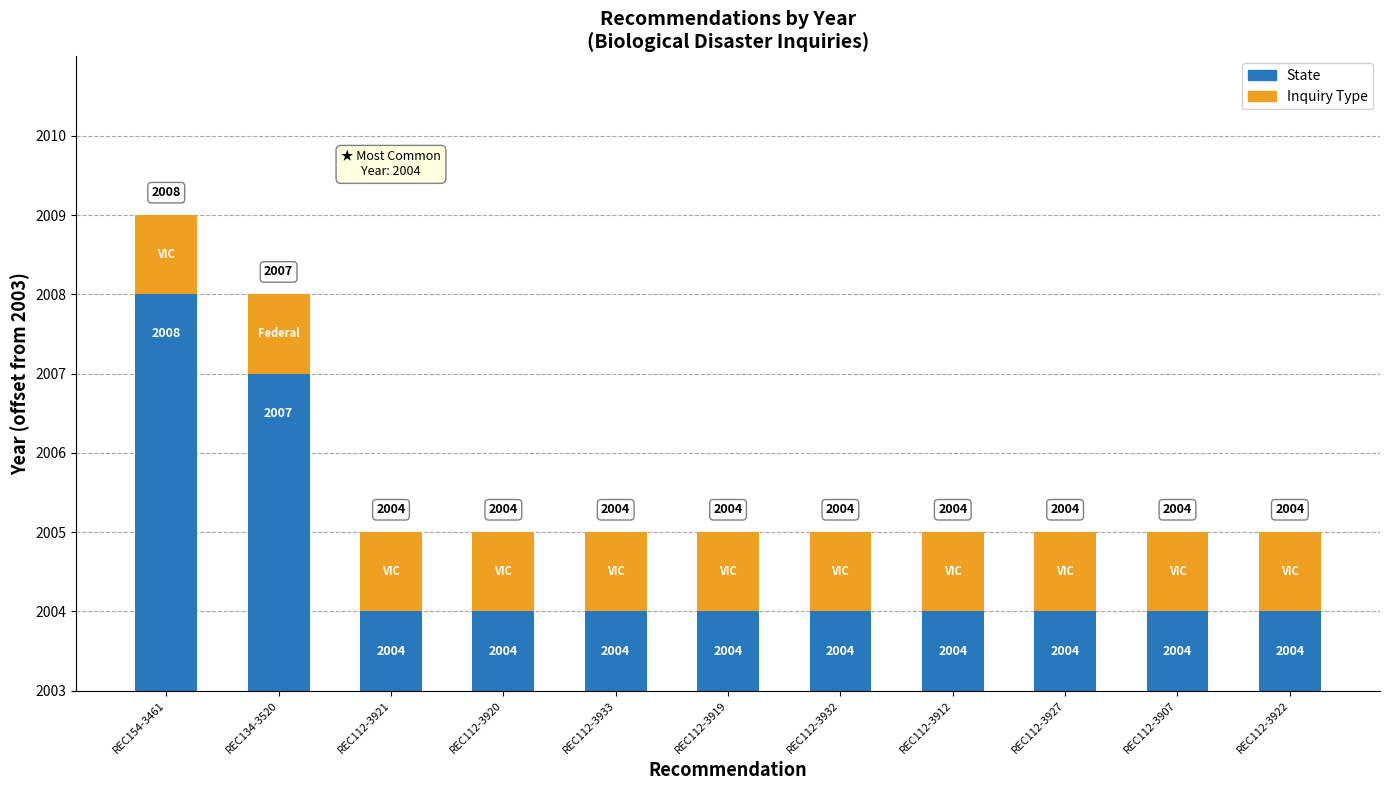

Which series has the widest spread of values?

State